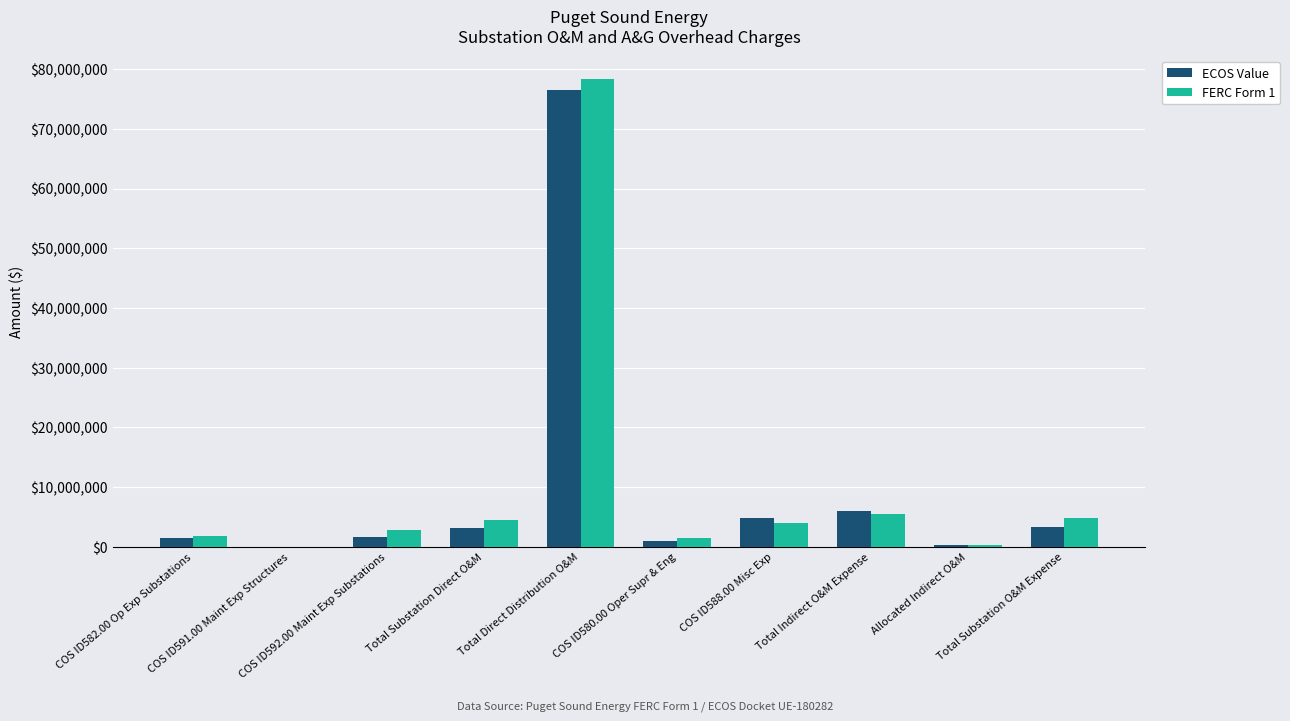

What is the highest value of the ECOS Value series?

76492438.2